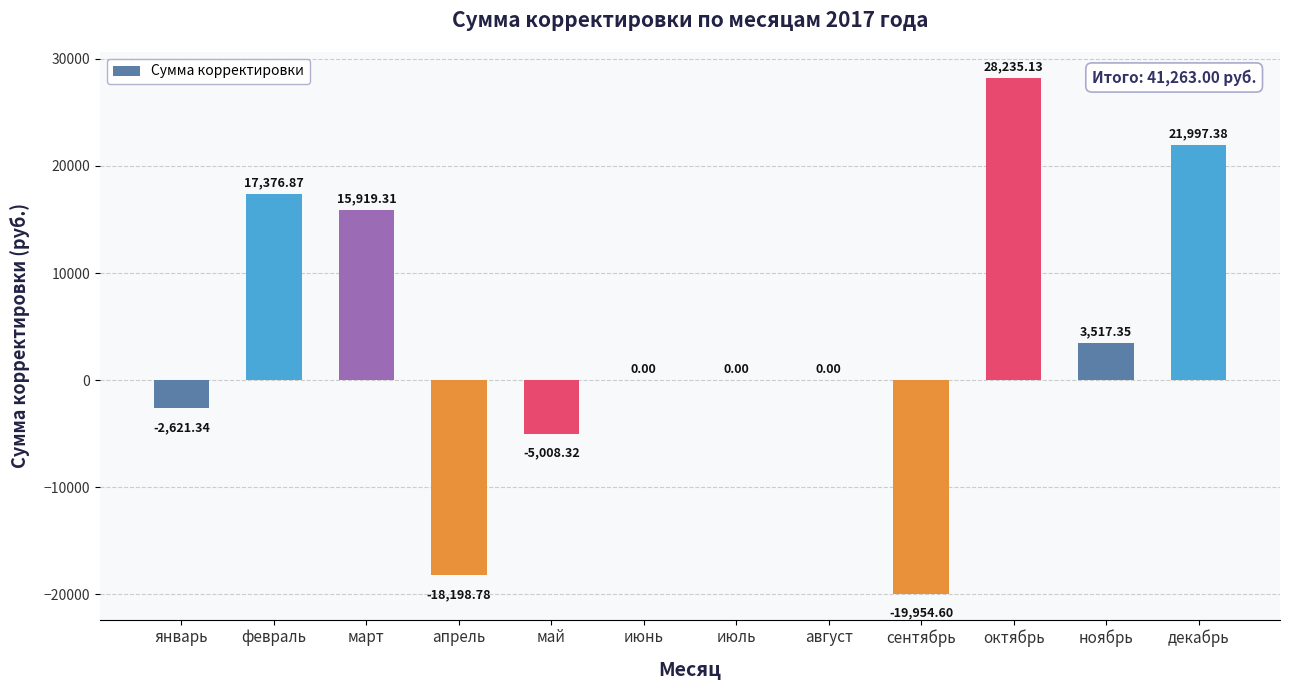

What is the sum of the values at январь and март?

13298.0